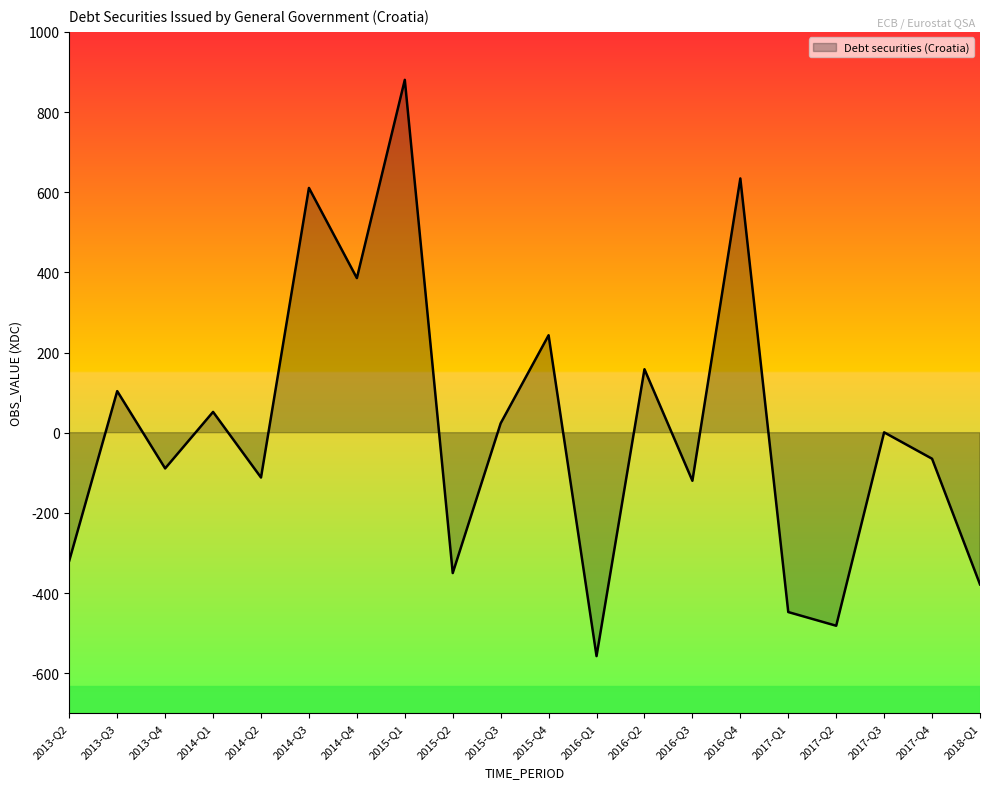

How many lines are shown in the chart?

1